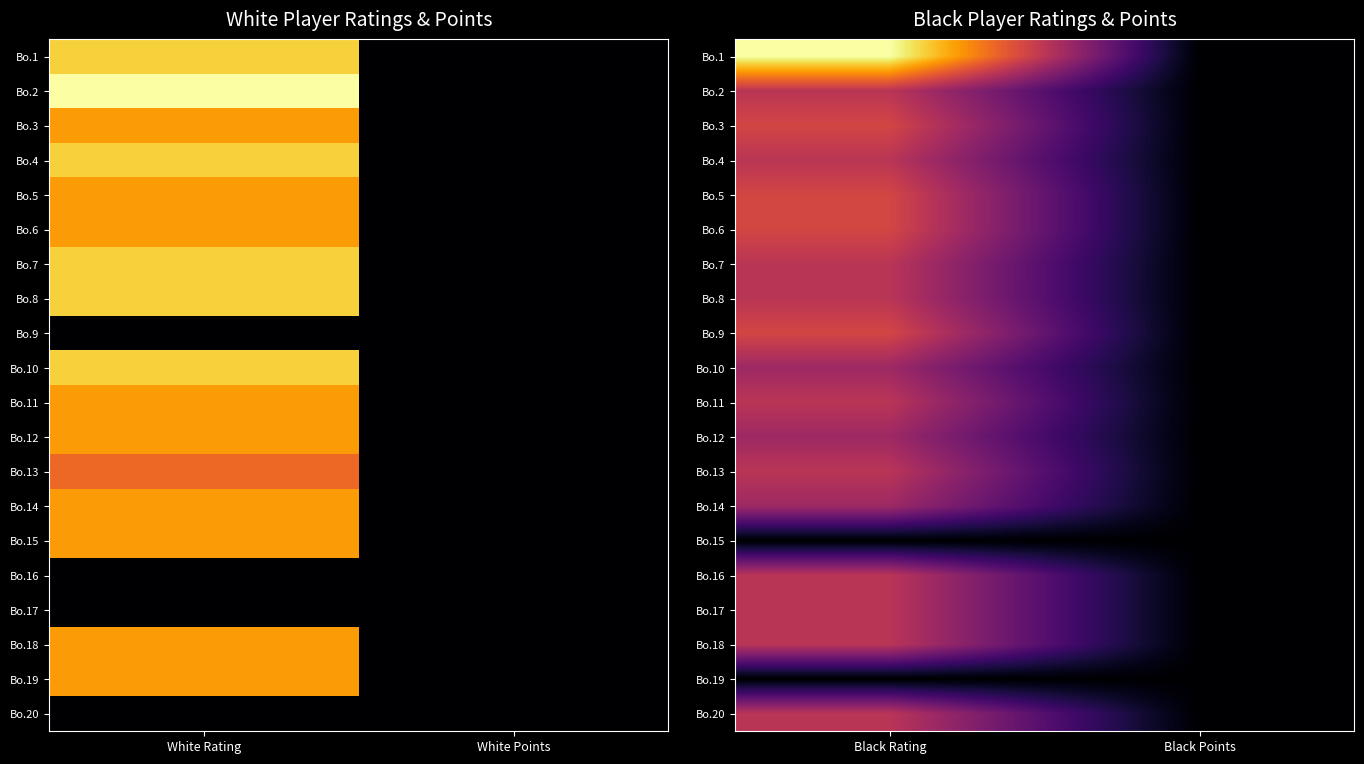

The value of Bo.16 at Black Rating is 700. True or false?

True